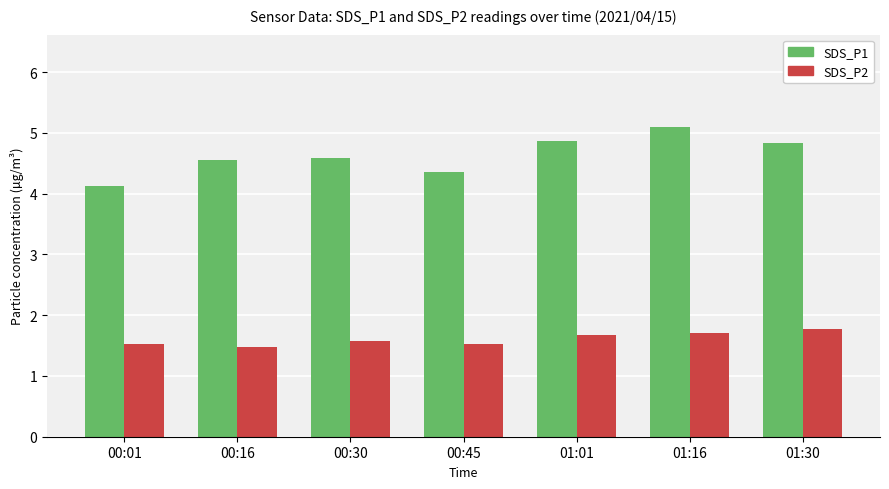

Which series has the widest spread of values?

SDS_P1